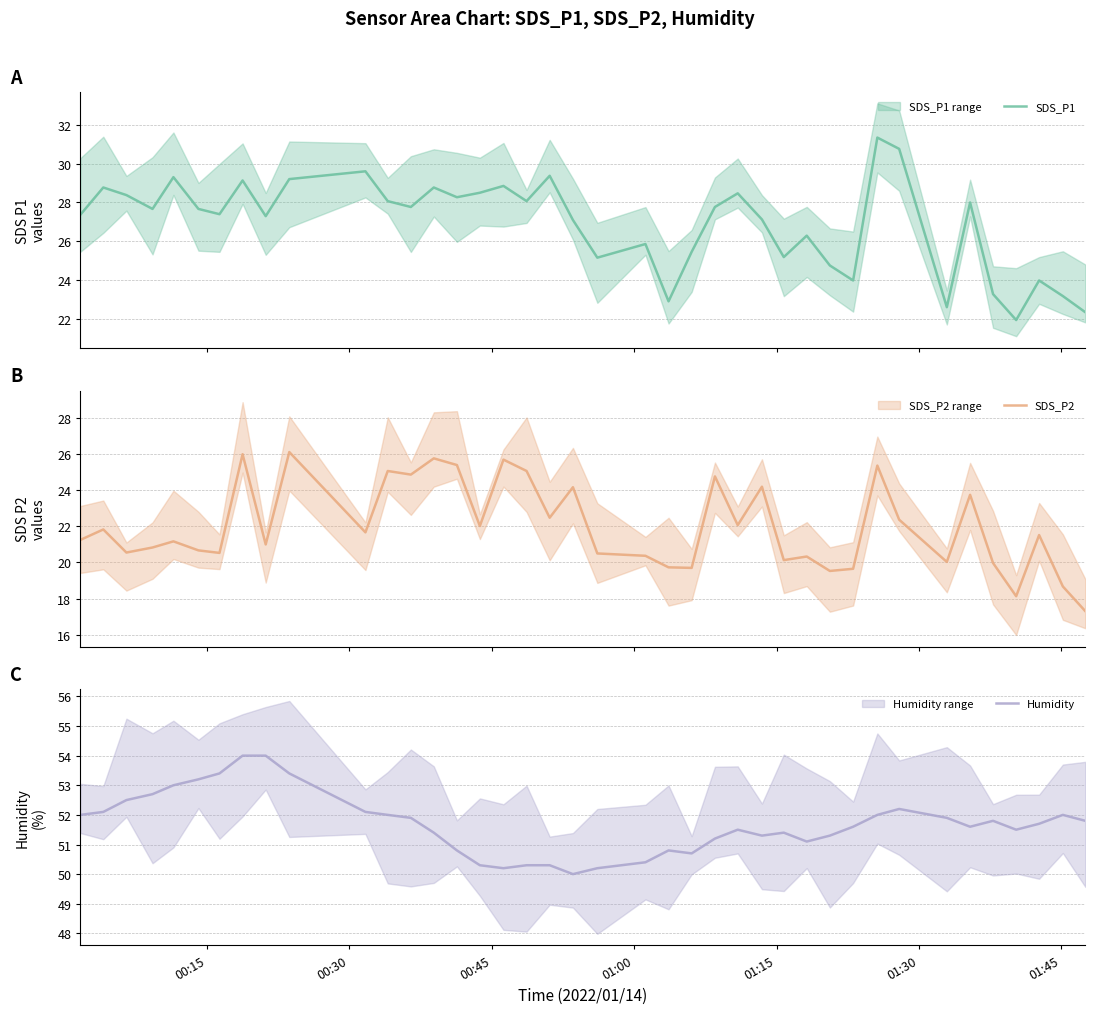

What is the difference between the highest and lowest values at 23?

31.0